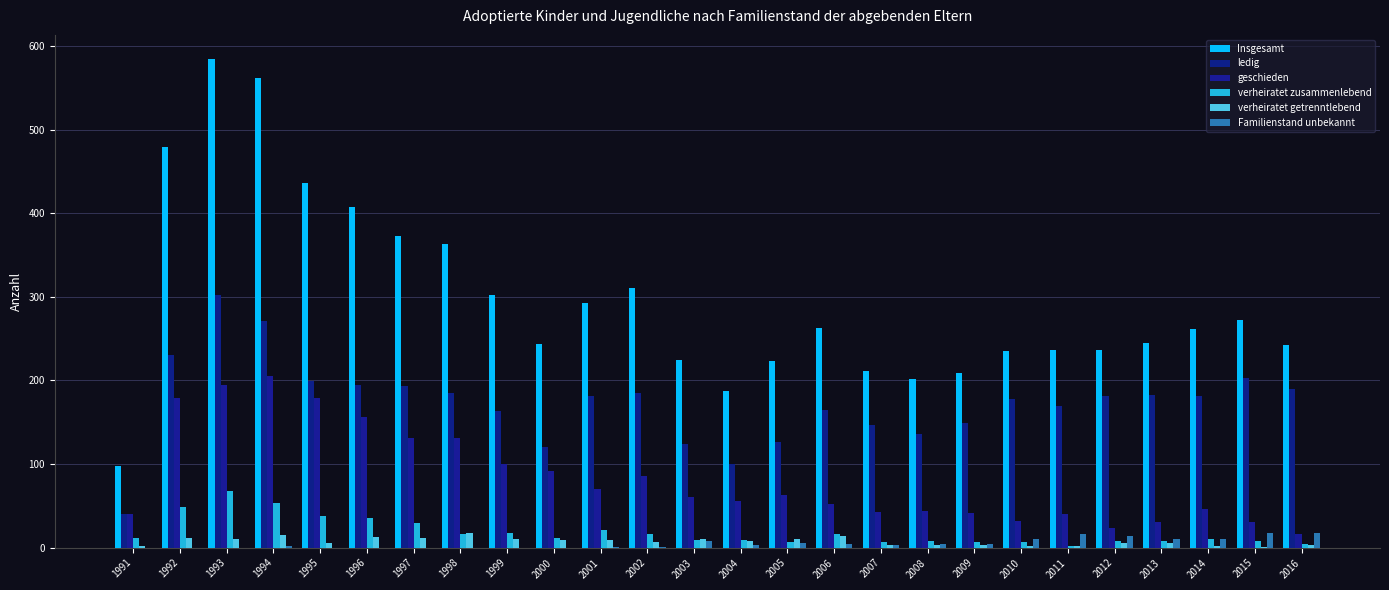

What is the value of the Insgesamt bar at the 14th from the left?

188